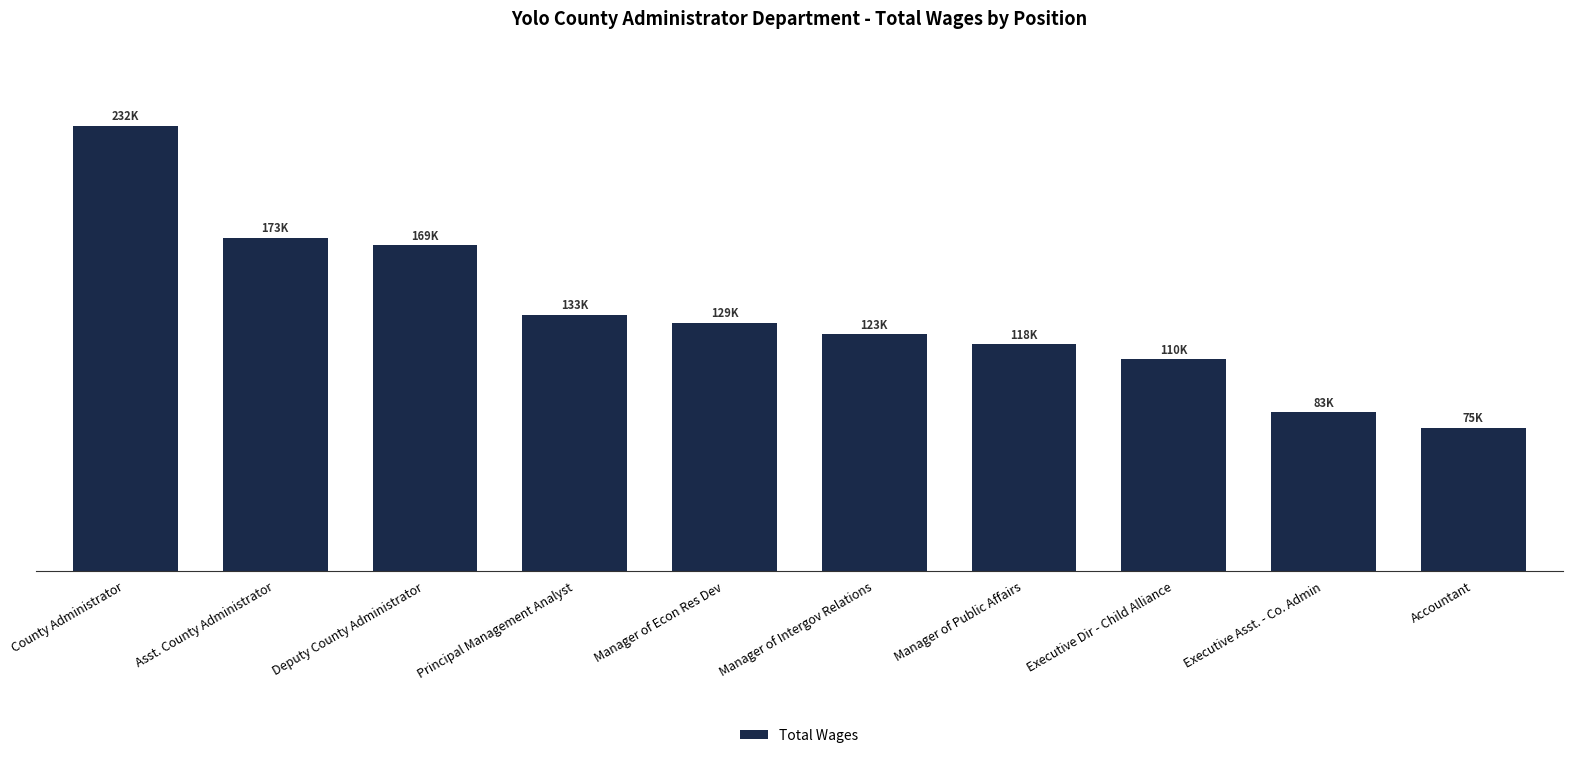

List the labels in order of value, largest first.

County Administrator, Asst. County Administrator, Deputy County Administrator, Principal Management Analyst, Manager of Econ Res Dev, Manager of Intergov Relations, Manager of Public Affairs, Executive Dir - Child Alliance, Executive Asst. - Co. Admin, Accountant